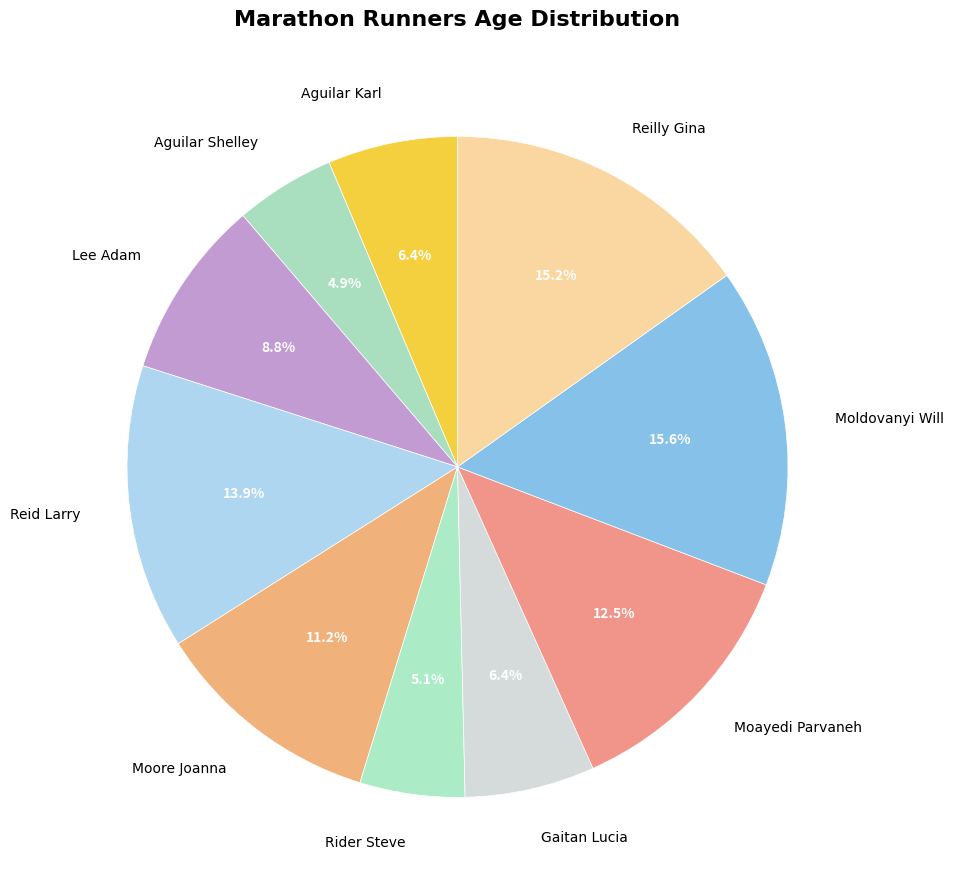

How much of the chart is everything except Reilly Gina?

84.8%